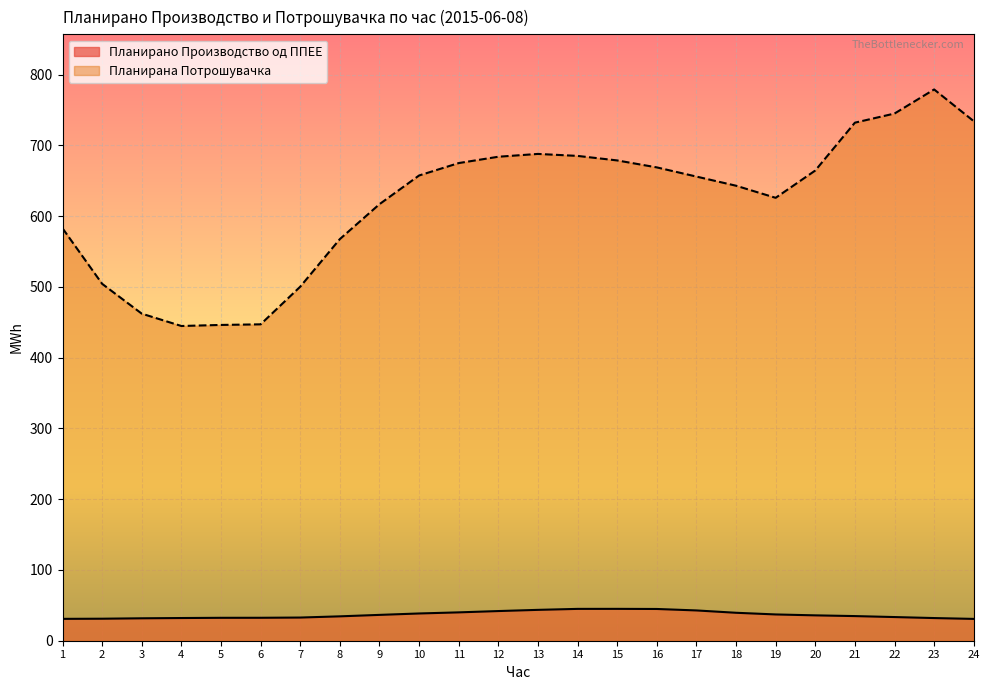

How many data points in Планирано Производство од ППЕЕ are less than 35?

12